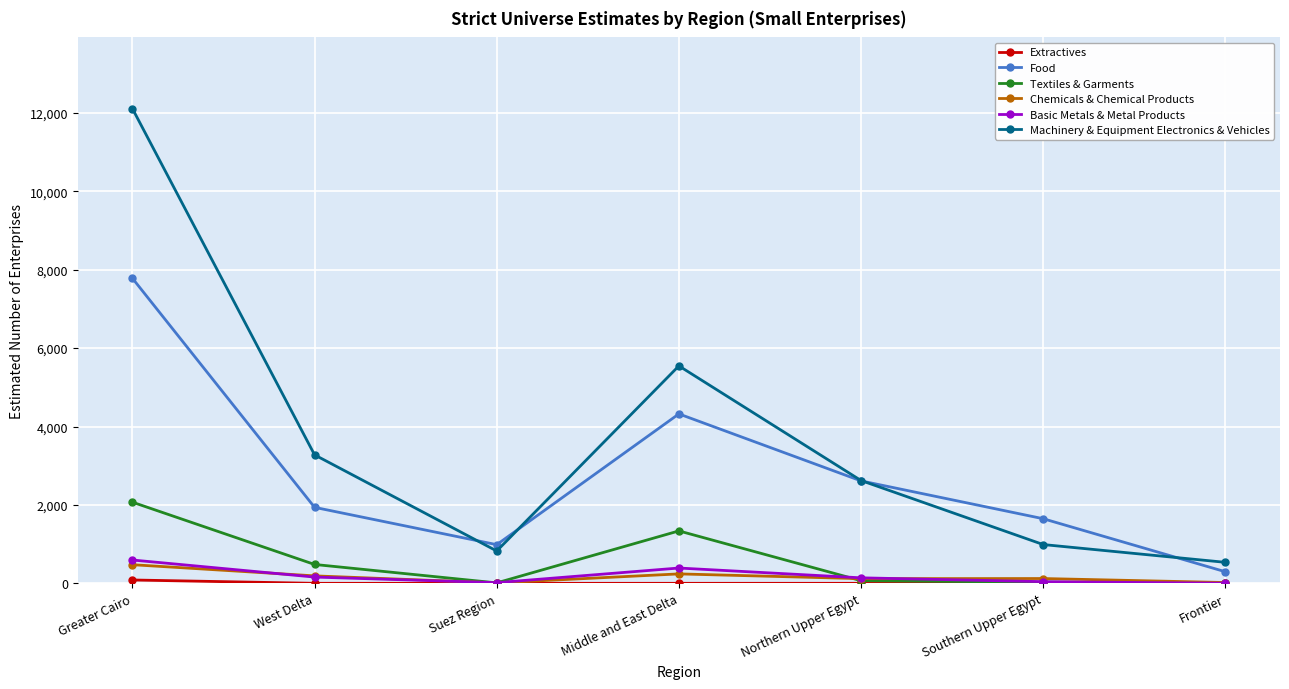

What position from the right is West Delta?

6